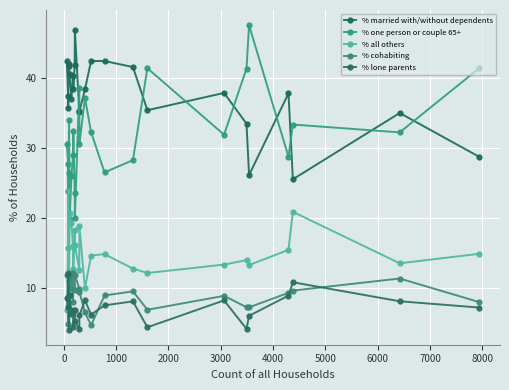

List the series in order of their peak value, lowest first.

% lone parents, % cohabiting, % all others, % married with/without dependents, % one person or couple 65+